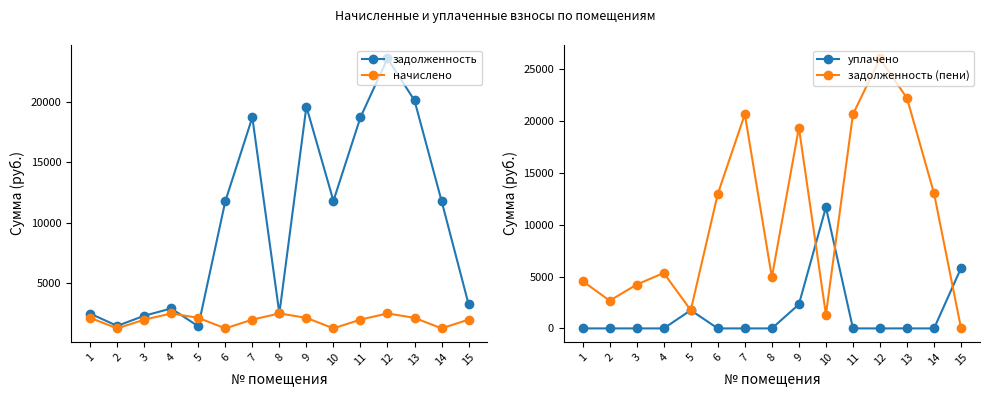

What is the total value across all series at 3?

8462.0